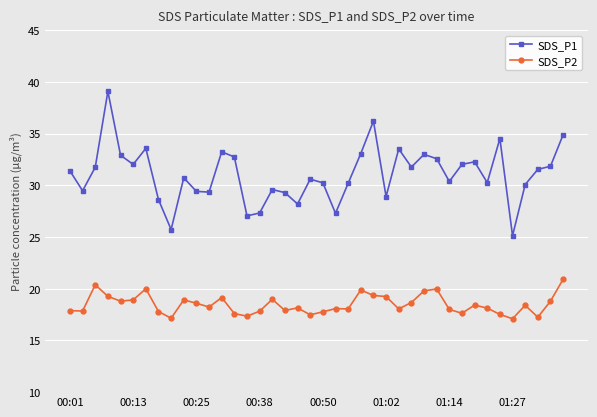

Which series has the widest spread of values?

SDS_P1